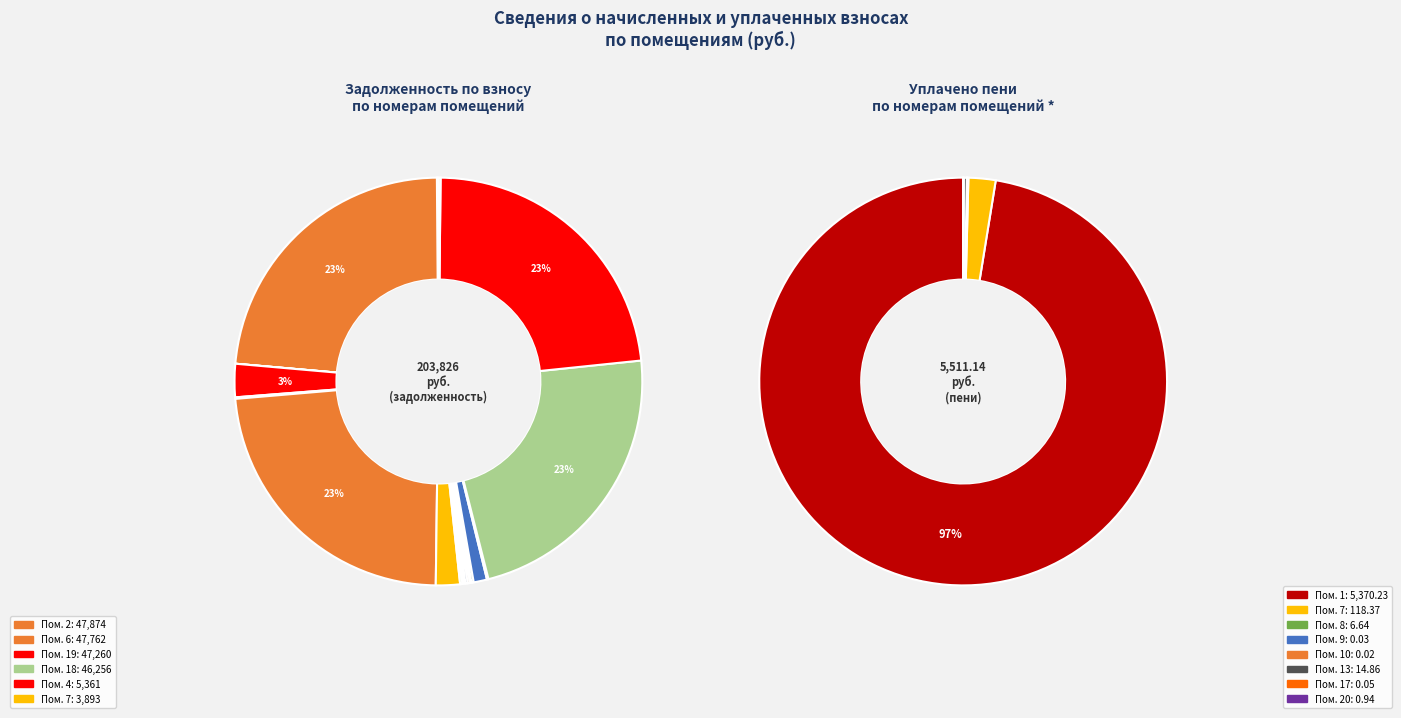

Which category has the biggest portion of the pie?

2